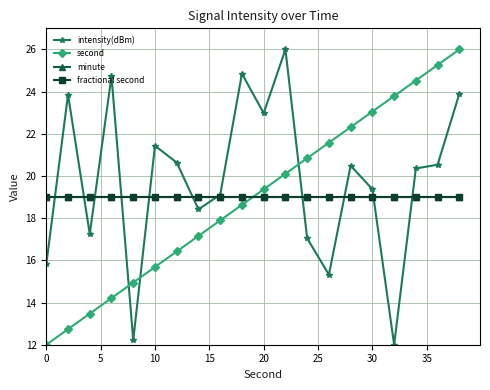

Is this an area chart (filled region under the line)?

No